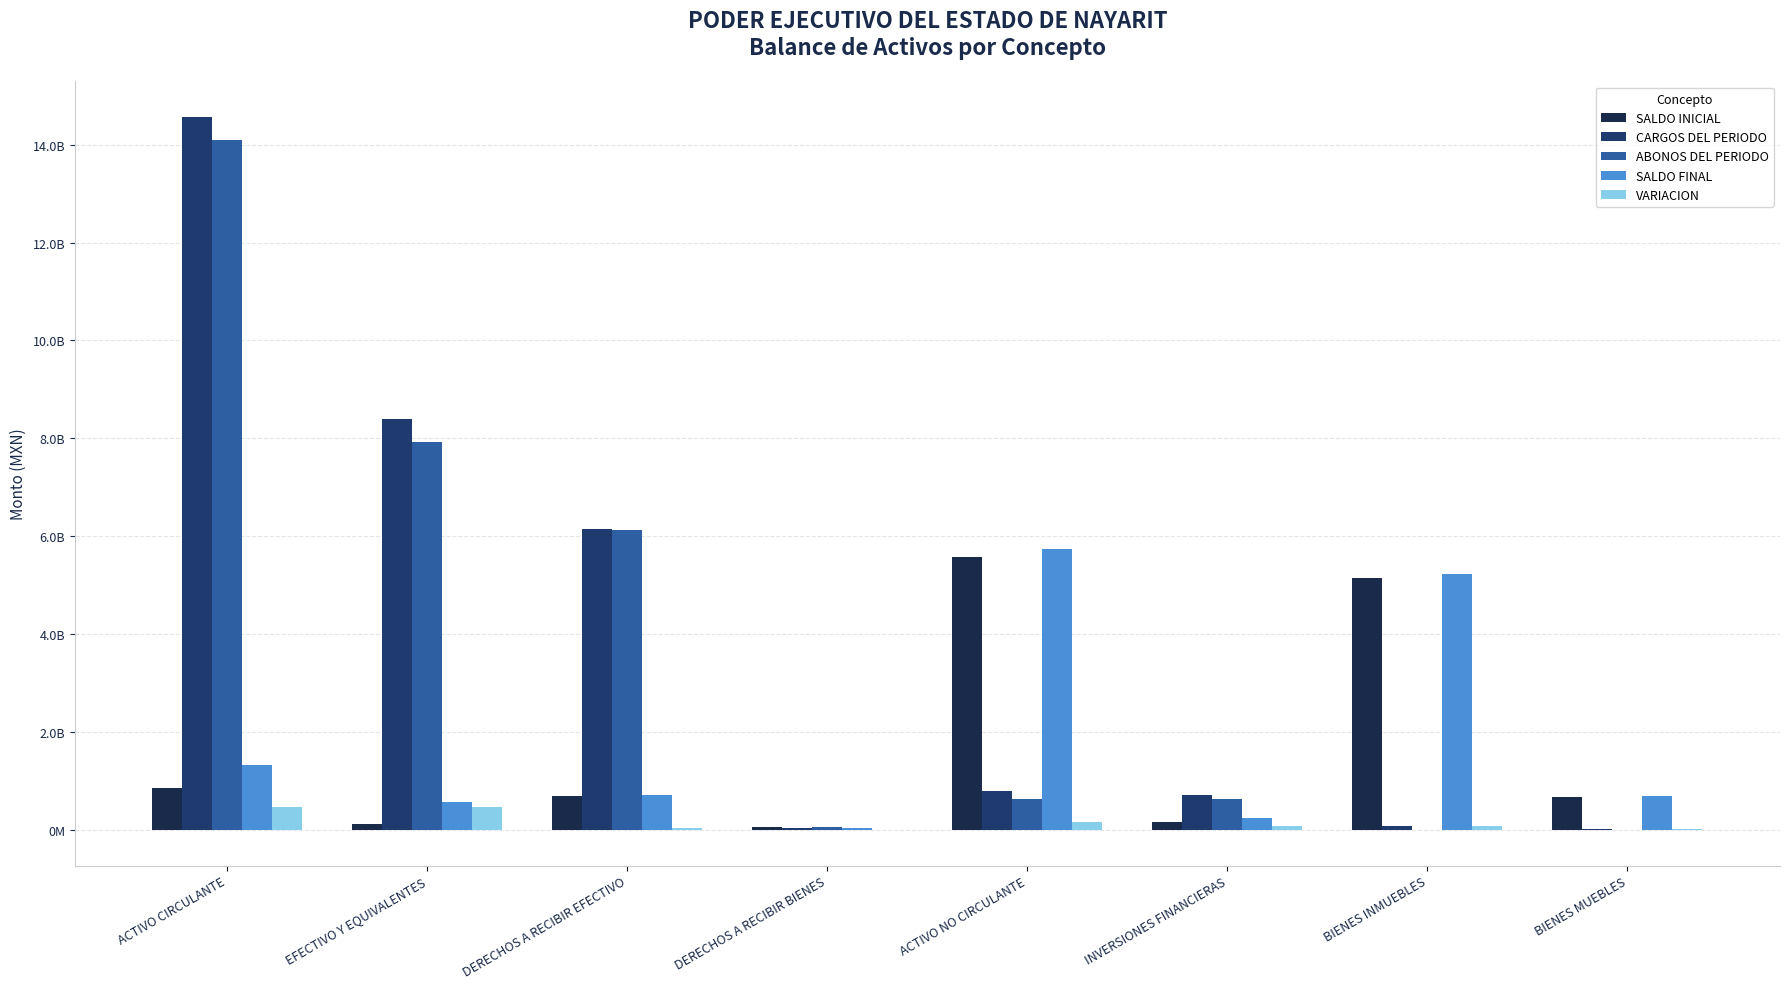

List the labels in order of CARGOS DEL PERIODO value, largest first.

ACTIVO CIRCULANTE, EFECTIVO Y EQUIVALENTES, DERECHOS A RECIBIR EFECTIVO, ACTIVO NO CIRCULANTE, INVERSIONES FINANCIERAS, BIENES INMUEBLES, DERECHOS A RECIBIR BIENES, BIENES MUEBLES